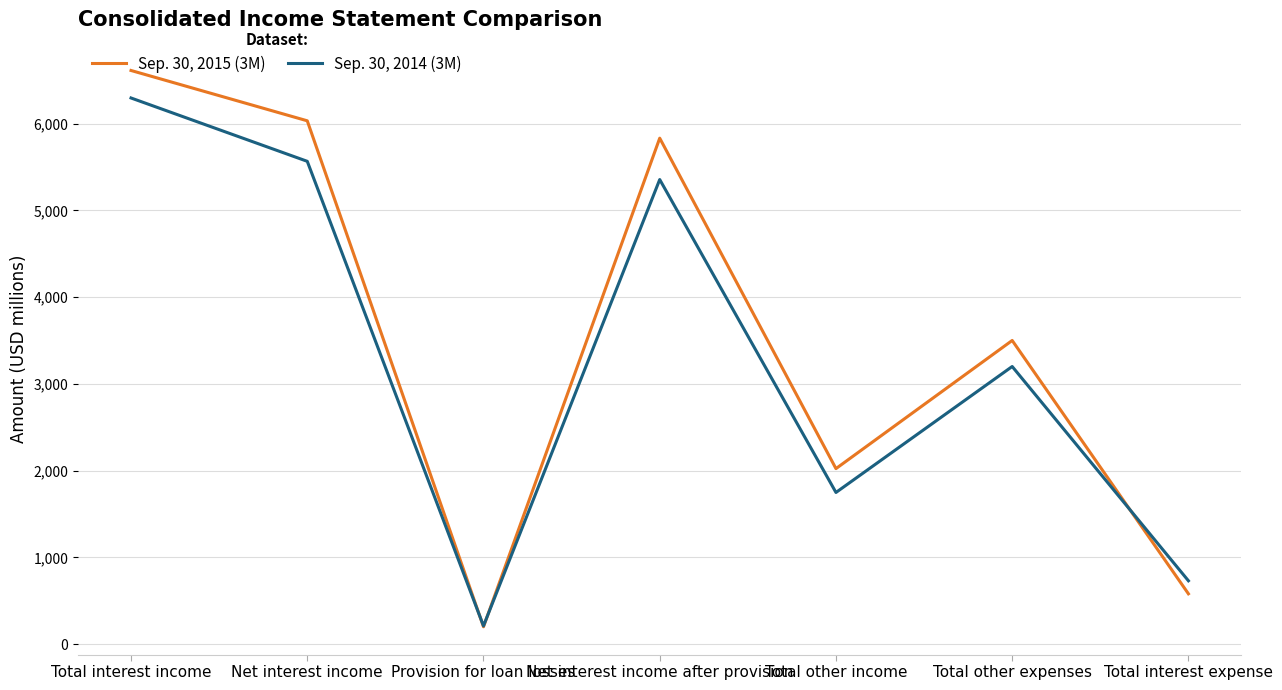

True or false: Sep. 30, 2015 (3M) has a value of 5832 at Net interest income after provision.

True